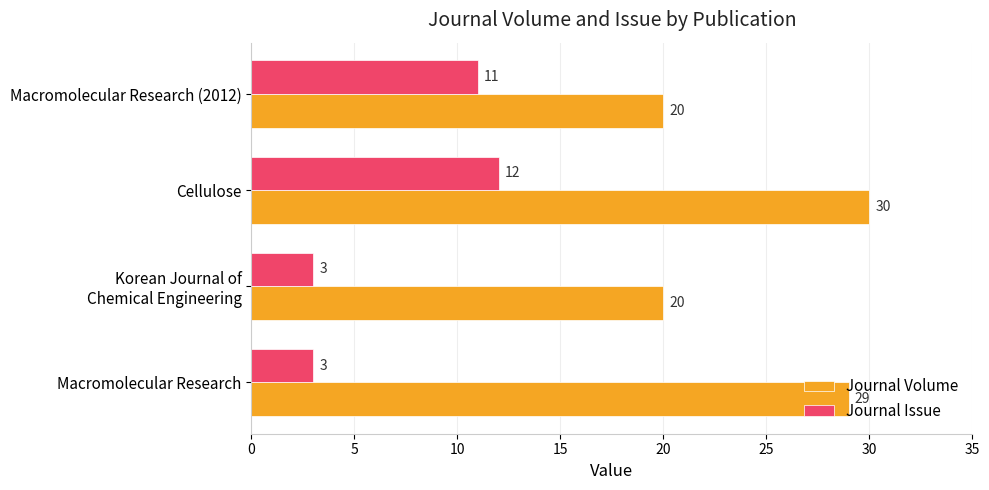

What is the sum of the Journal Volume values at Cellulose and Macromolecular Research (2012)?

50